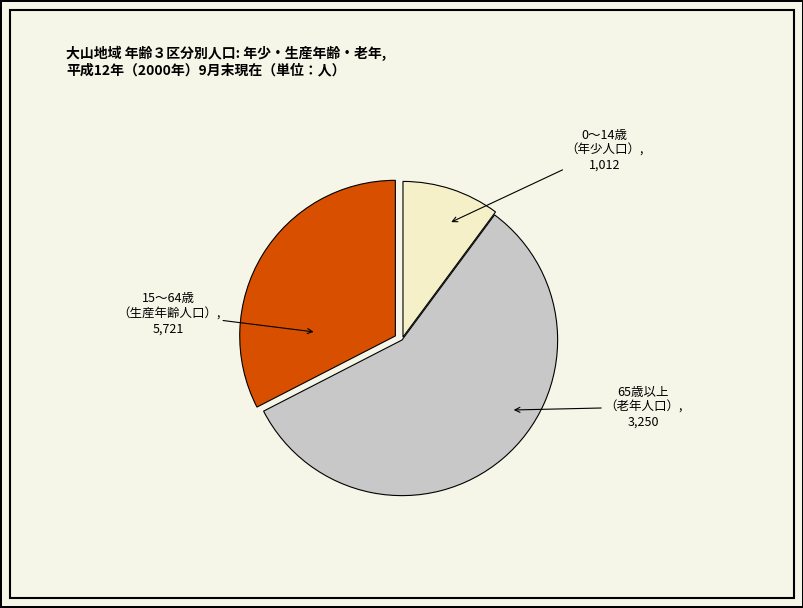

Does any single category account for the majority?

Yes